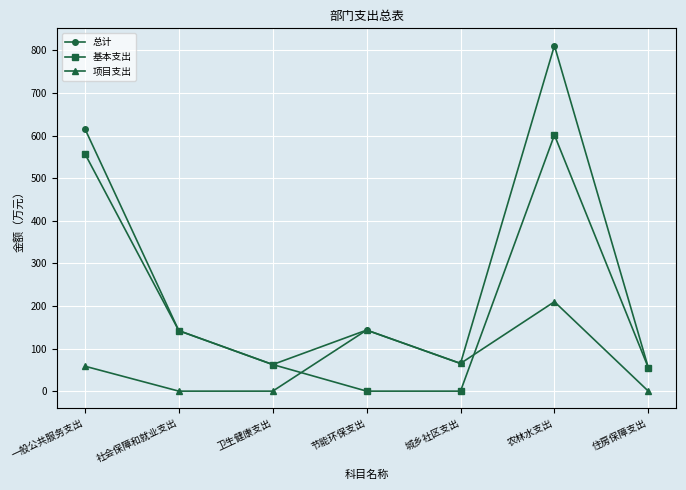

What are all the series names shown in the legend?

总计, 基本支出, 项目支出